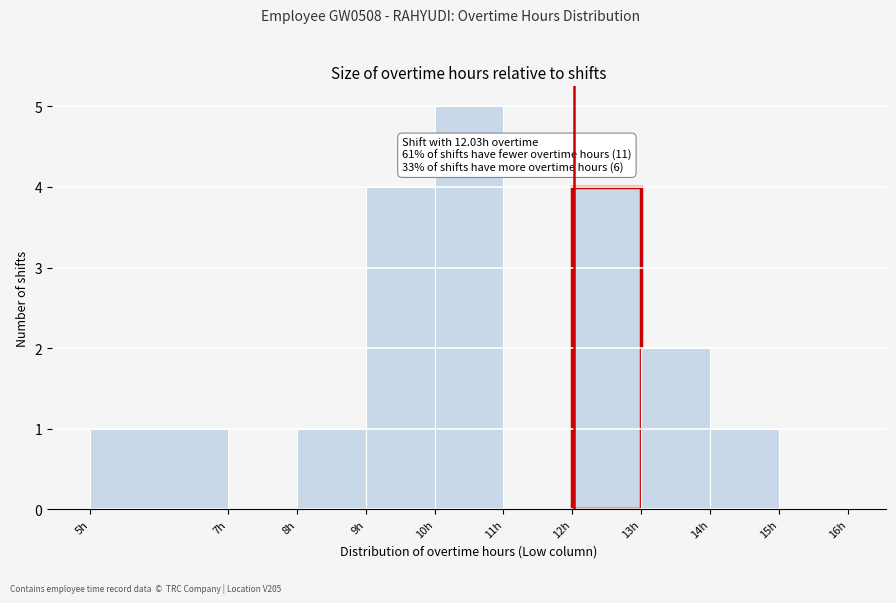

Over which range of the x-axis is the bar tallest?

10 to 11